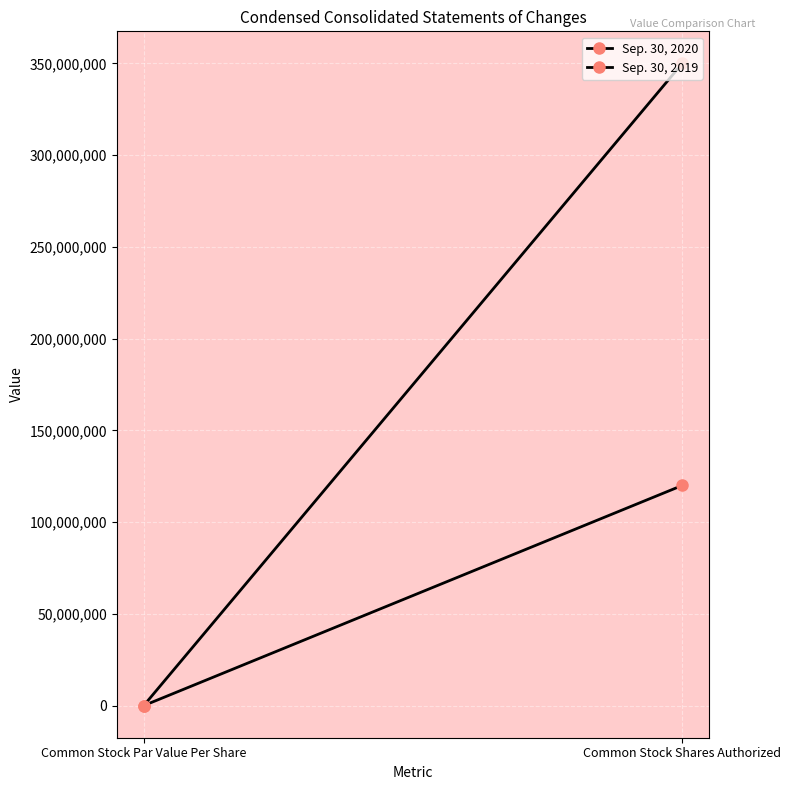

True or false: Sep. 30, 2019 has a value of 350000000.0 at Common Stock Shares Authorized.

True